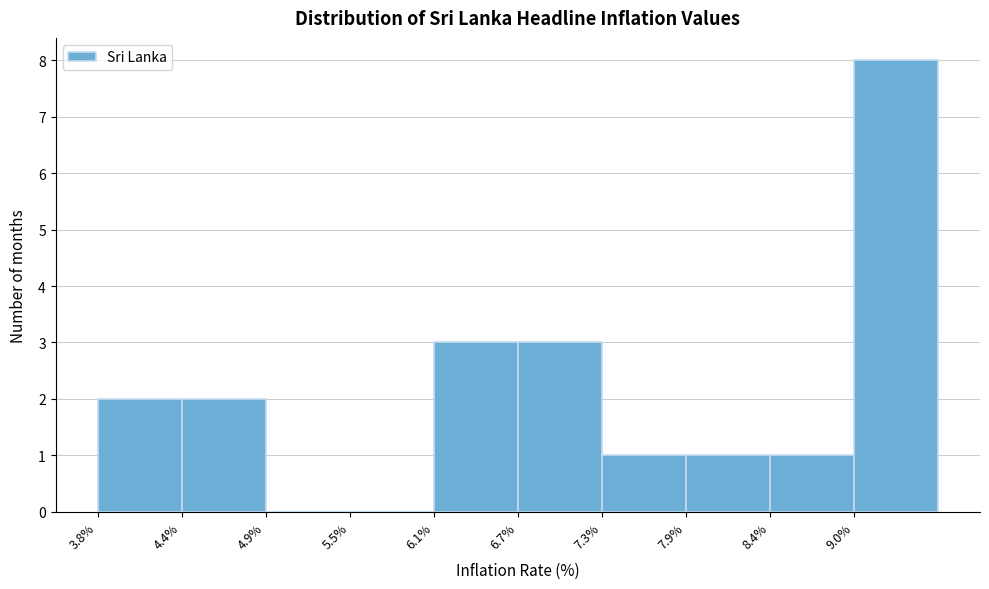

How tall is the bar that spans 7.3 to 7.9 on the x-axis? Neither the bar edges nor the heights are printed on the chart, so give them approximately, as read against the axes.

1